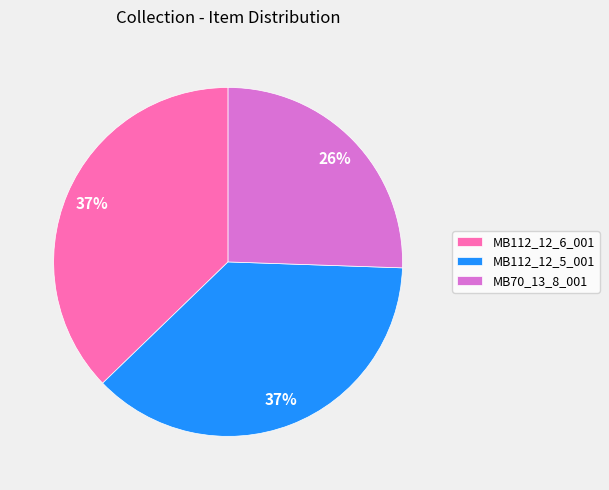

Combined, do MB70_13_8_001 and MB112_12_5_001 account for over 50%?

Yes